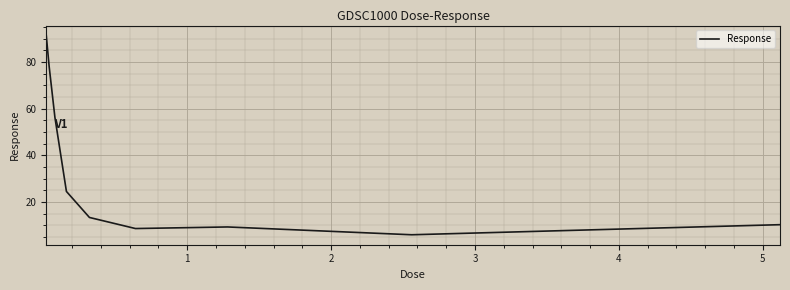

What is the sum of all values?

297.9